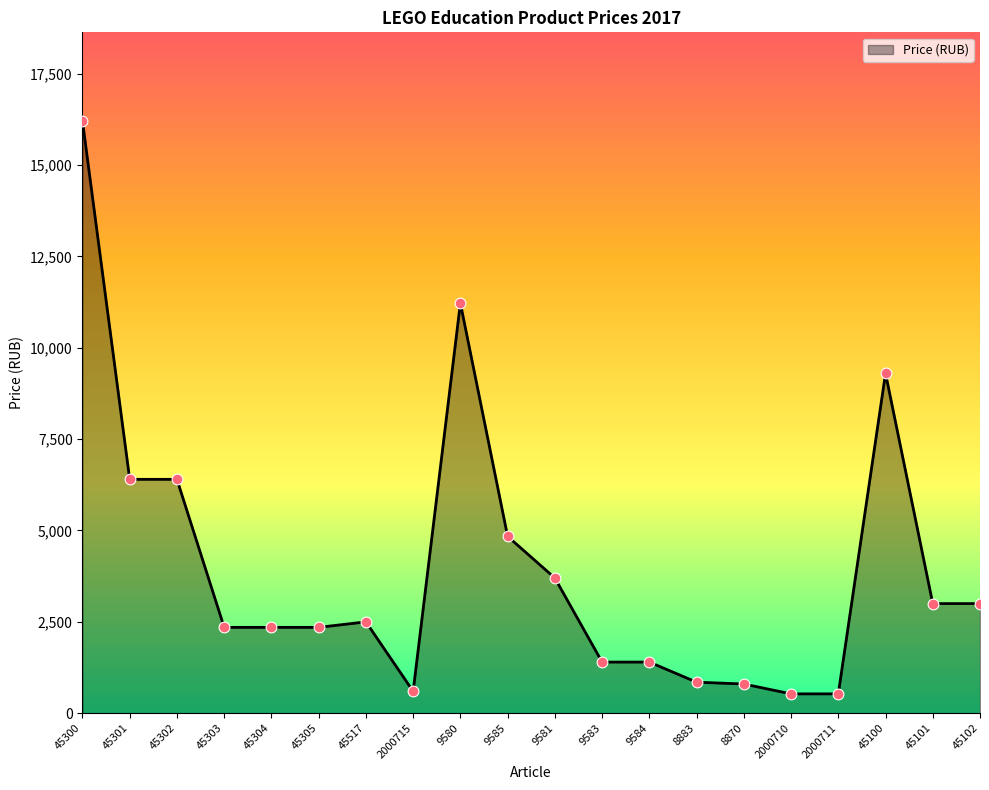

What is the change in value from 9581 to 2000710?

-3170